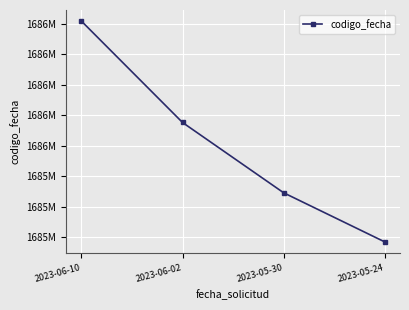

What is the sum of the values at 2023-05-30 and 2023-06-02?

3371843521